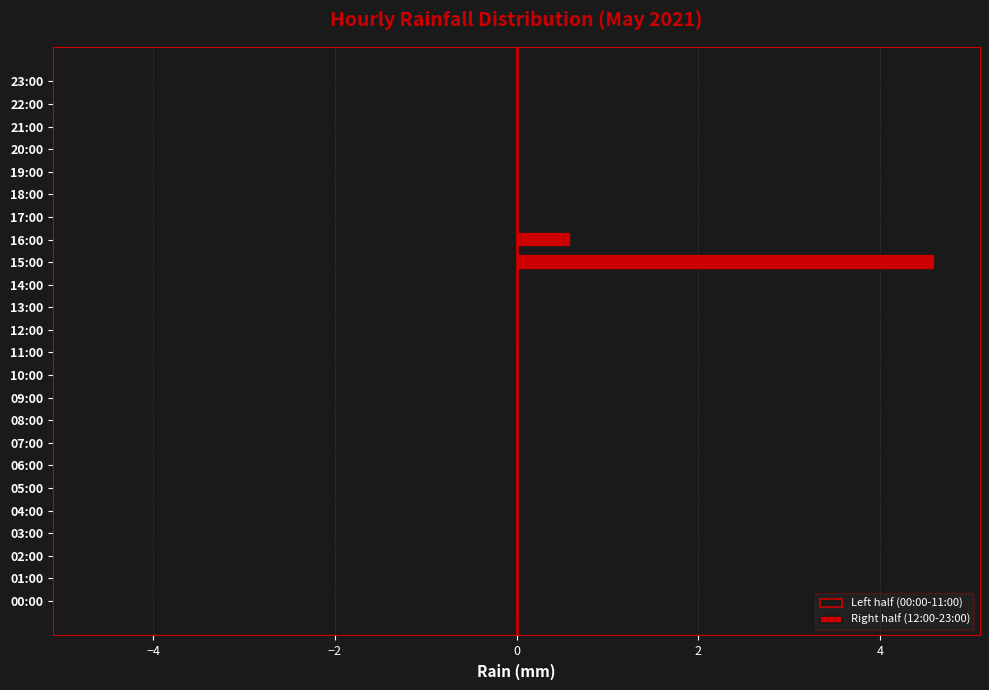

Count the number of data series in this chart.

1